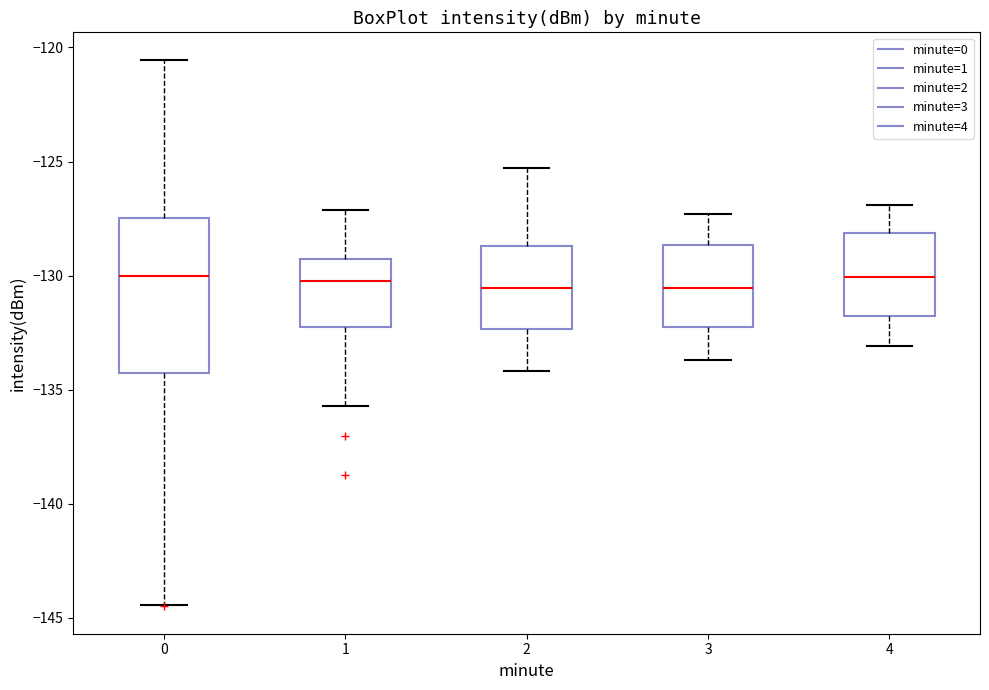

Reading left to right, read every box against the y-axis: the position of its median line, the range the box covers, and the ends of its whiskers. The values are not printed on the chart, so give them approximately, as read against the axis.

0: median -130.0, box -134.5 to -127.5, whiskers -144.5 to -120.5
1: median -130.0, box -132.0 to -129.5, whiskers -135.5 to -127.0
2: median -130.5, box -132.5 to -128.5, whiskers -134.0 to -125.5
3: median -130.5, box -132.0 to -128.5, whiskers -133.5 to -127.5
4: median -130.0, box -132.0 to -128.0, whiskers -133.0 to -127.0